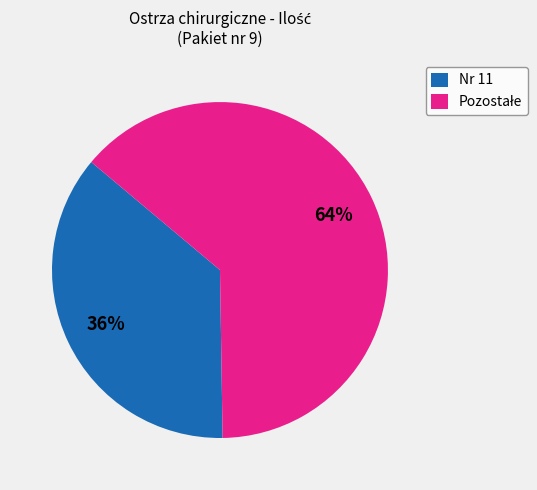

What percentage is the Nr 11 slice, to the nearest percent?

36%